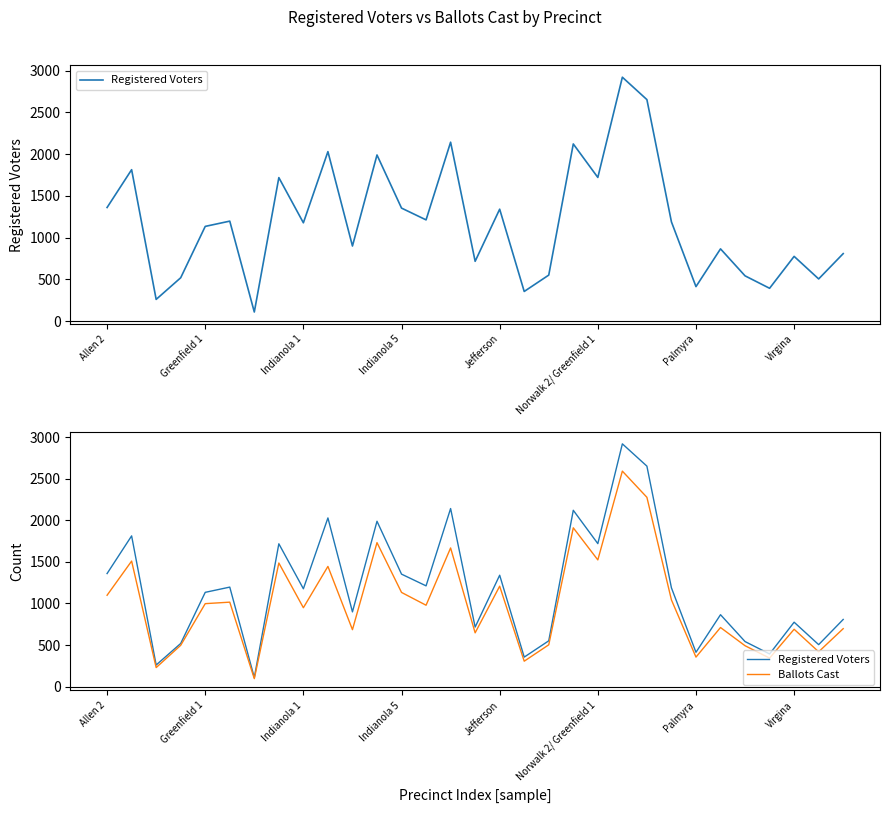

True or false: Registered Voters and Ballots Cast intersect in this chart.

False